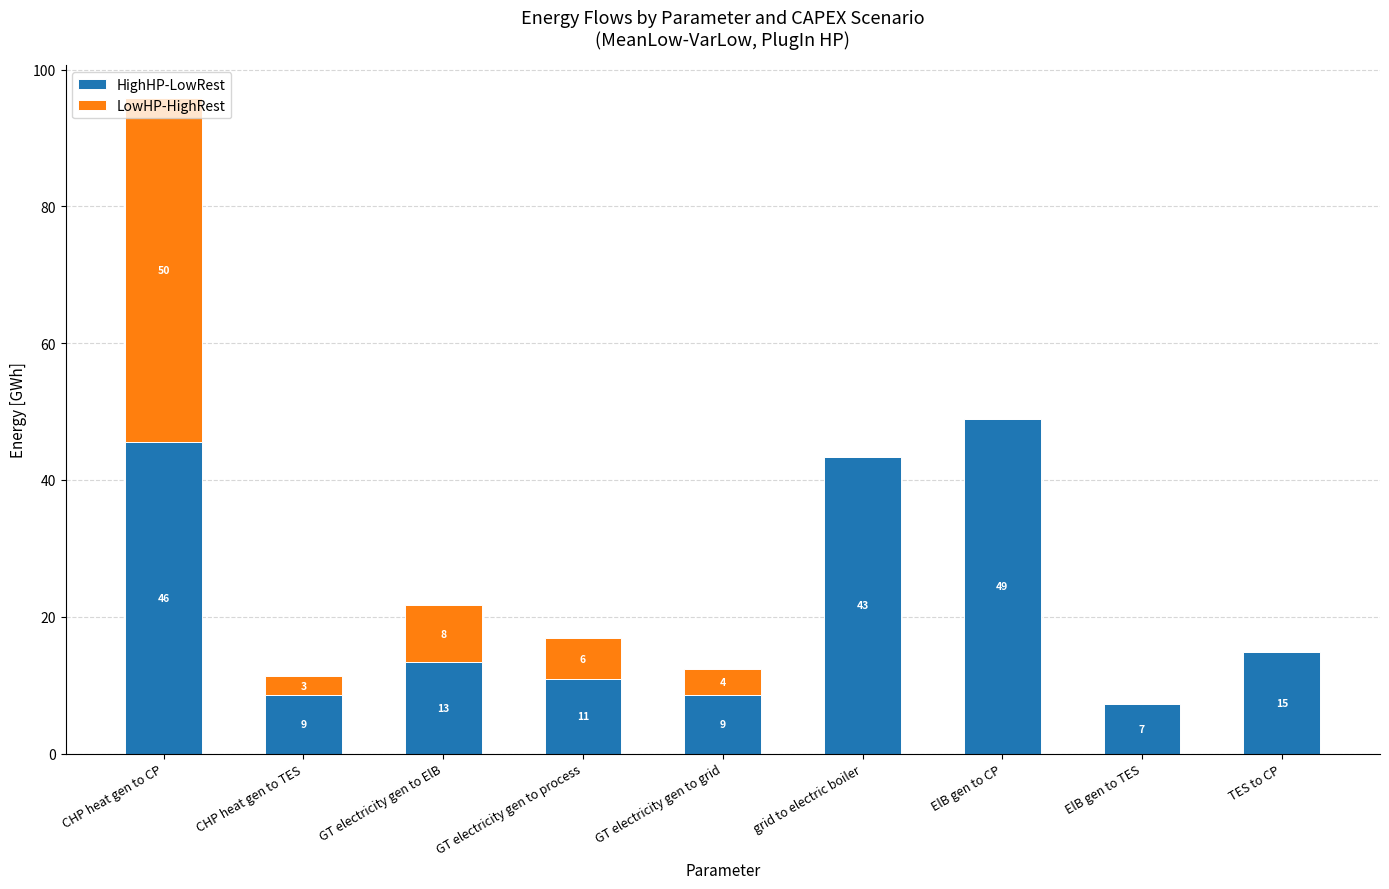

What is the label of the 9th bar from the left?

TES to CP